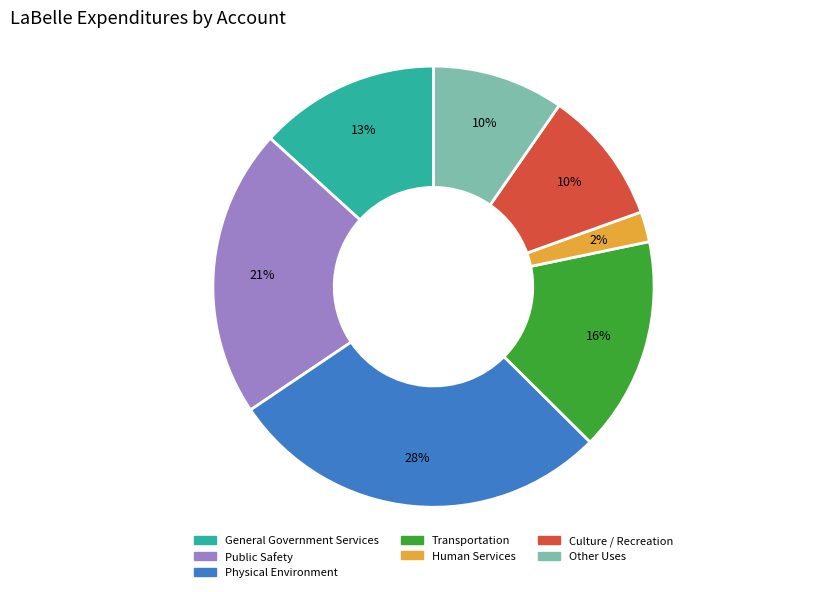

To the nearest percent, what percentage of the pie is Human Services?

2%